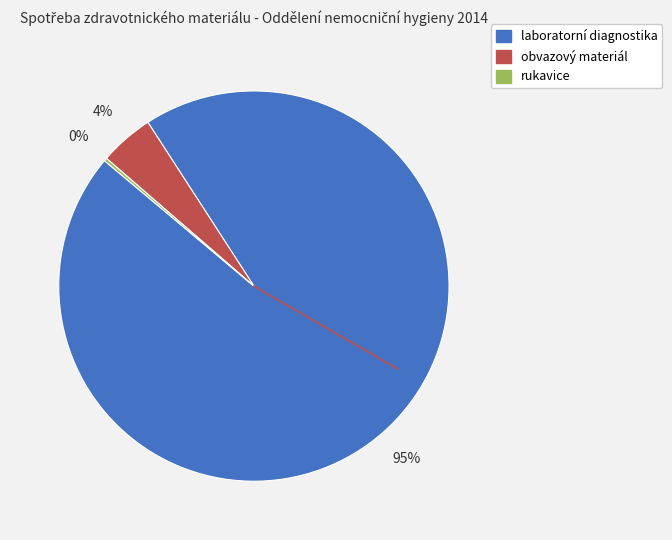

To the nearest percent, what is the combined percentage of laboratorní diagnostika and obvazový materiál?

100%